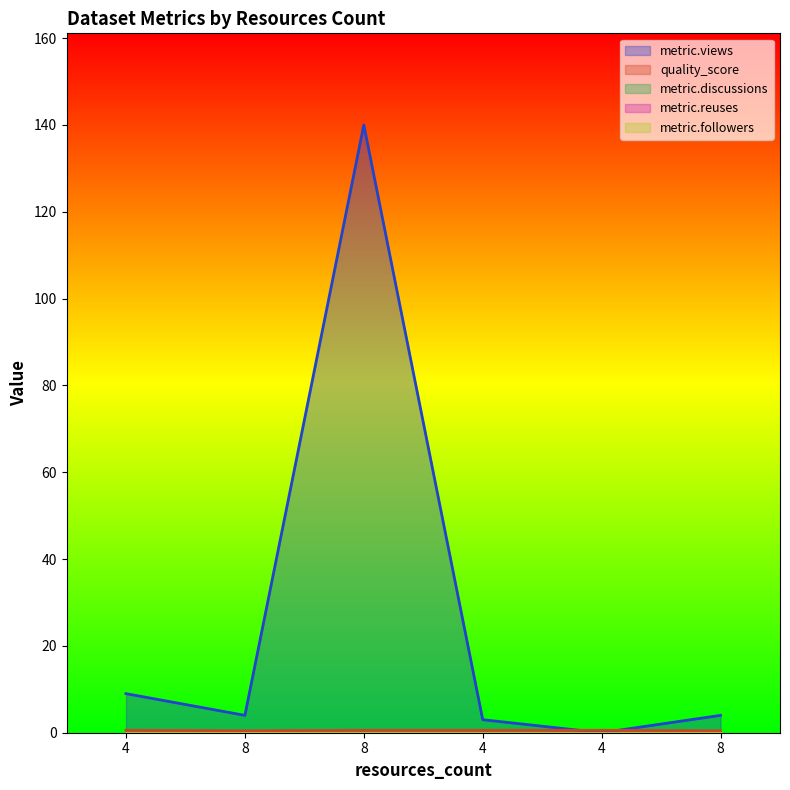

Reading left to right, list all the values displayed in this chart.

metric.views: 4=9.0	8=4.0	8=140.0	4=3.0	4=0.0	8=4.0
quality_score: 4=0.6	8=0.4	8=0.6	4=0.6	4=0.6	8=0.4
metric.discussions: 4=0.0	8=0.0	8=0.0	4=0.0	4=0.0	8=0.0
metric.reuses: 4=0.0	8=0.0	8=0.0	4=0.0	4=0.0	8=0.0
metric.followers: 4=0.0	8=0.0	8=0.0	4=0.0	4=0.0	8=0.0